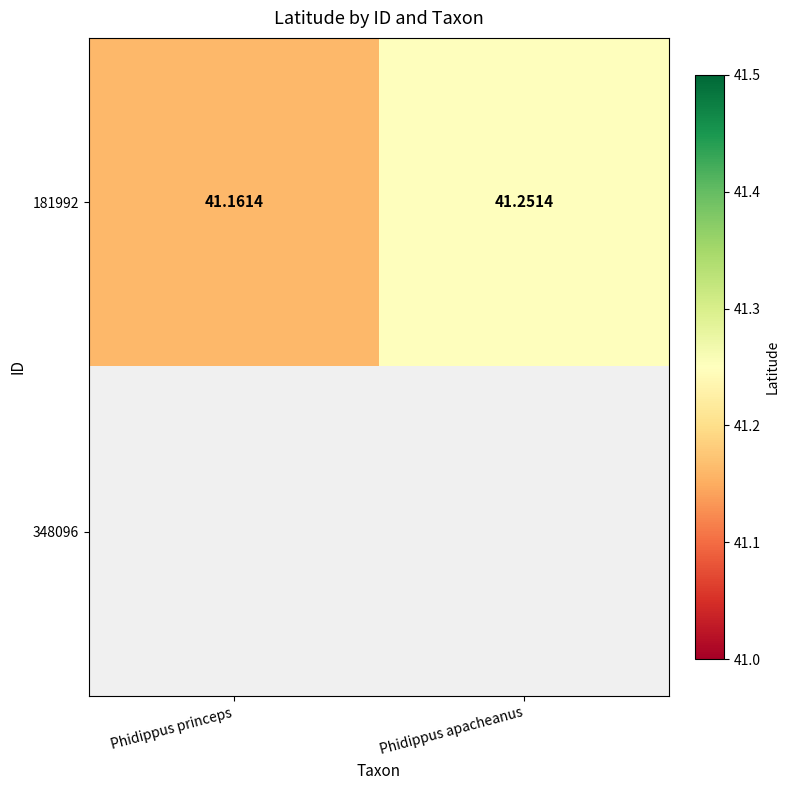

Which category has the lowest value across all series?

Phidippus princeps